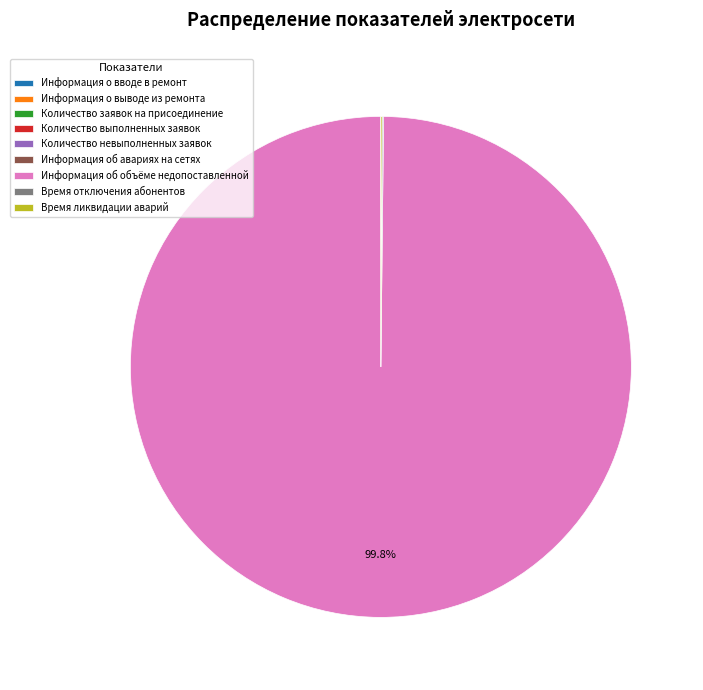

Which slice is the largest?

Информация об объёме недопоставленной